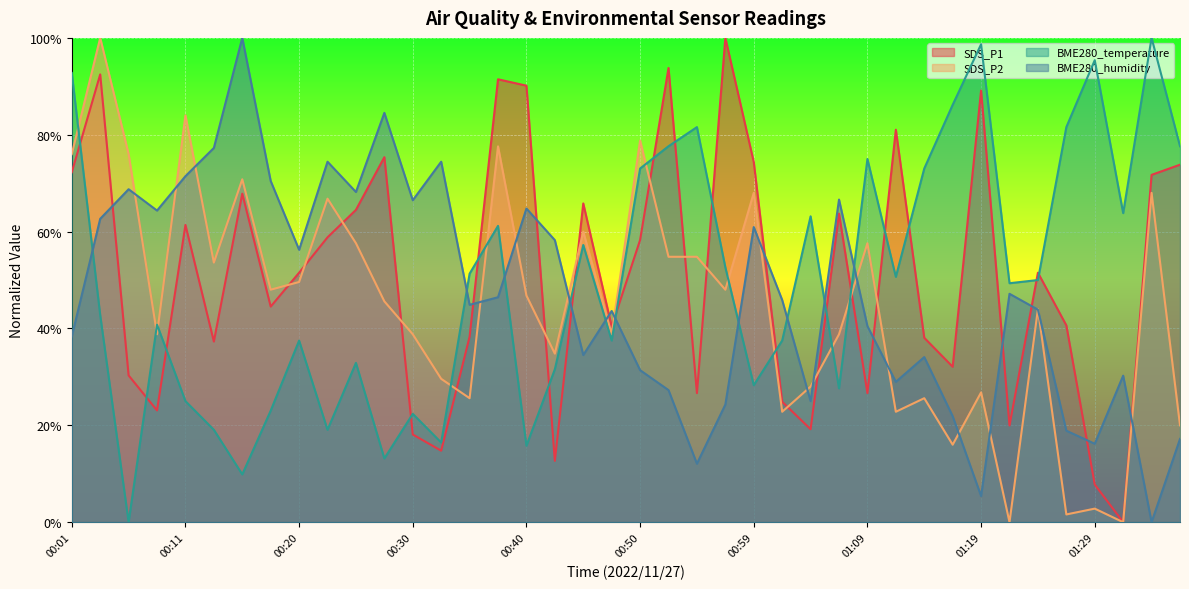

What are all the series names shown in the legend?

SDS_P1, SDS_P2, BME280_temperature, BME280_humidity